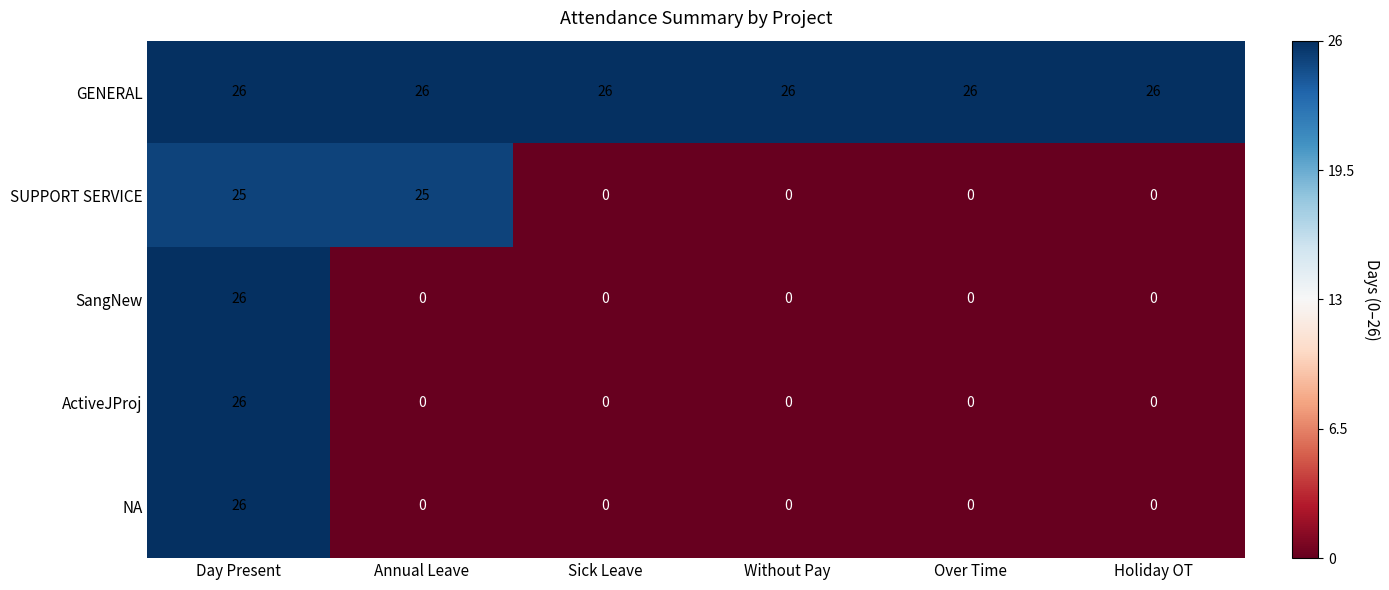

What is the total value across all series at Without Pay?

26